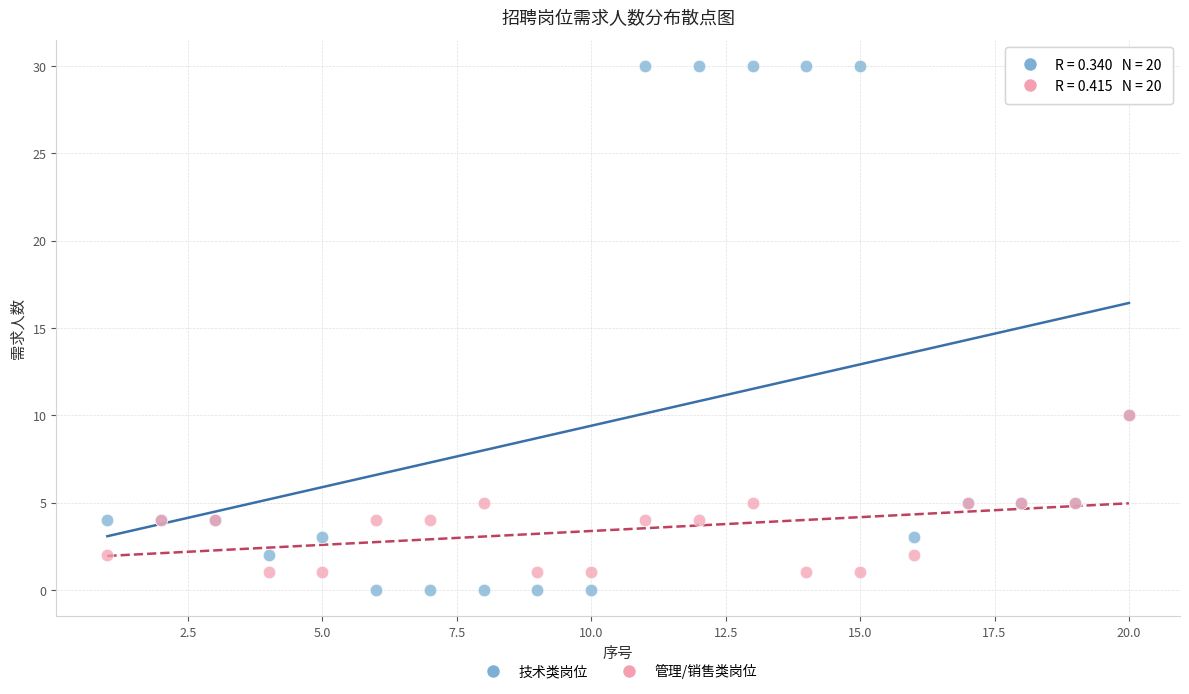

Which series contains the lowest Y value?

技术类岗位